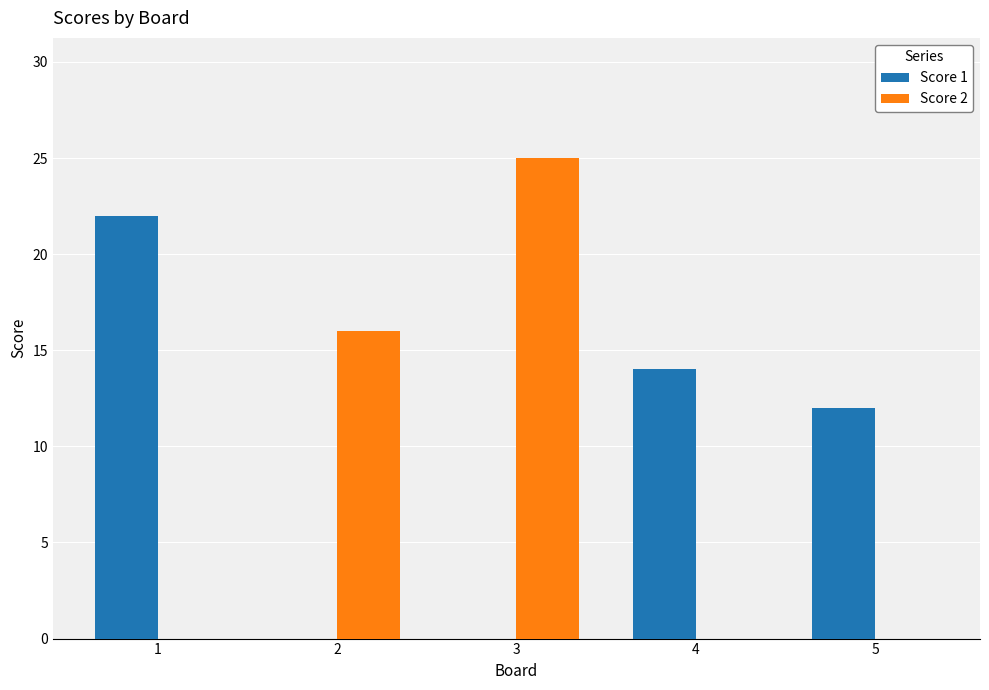

The value of Score 1 at 5 is 5. True or false?

False